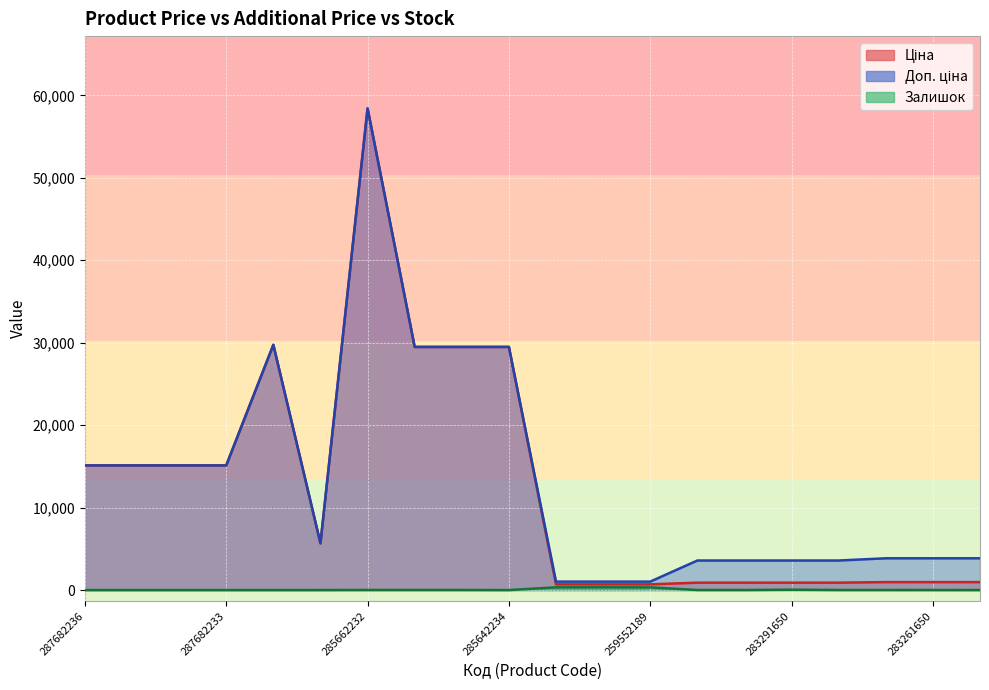

What is the difference between the maximum and minimum values in the Ціна series?

57732.8